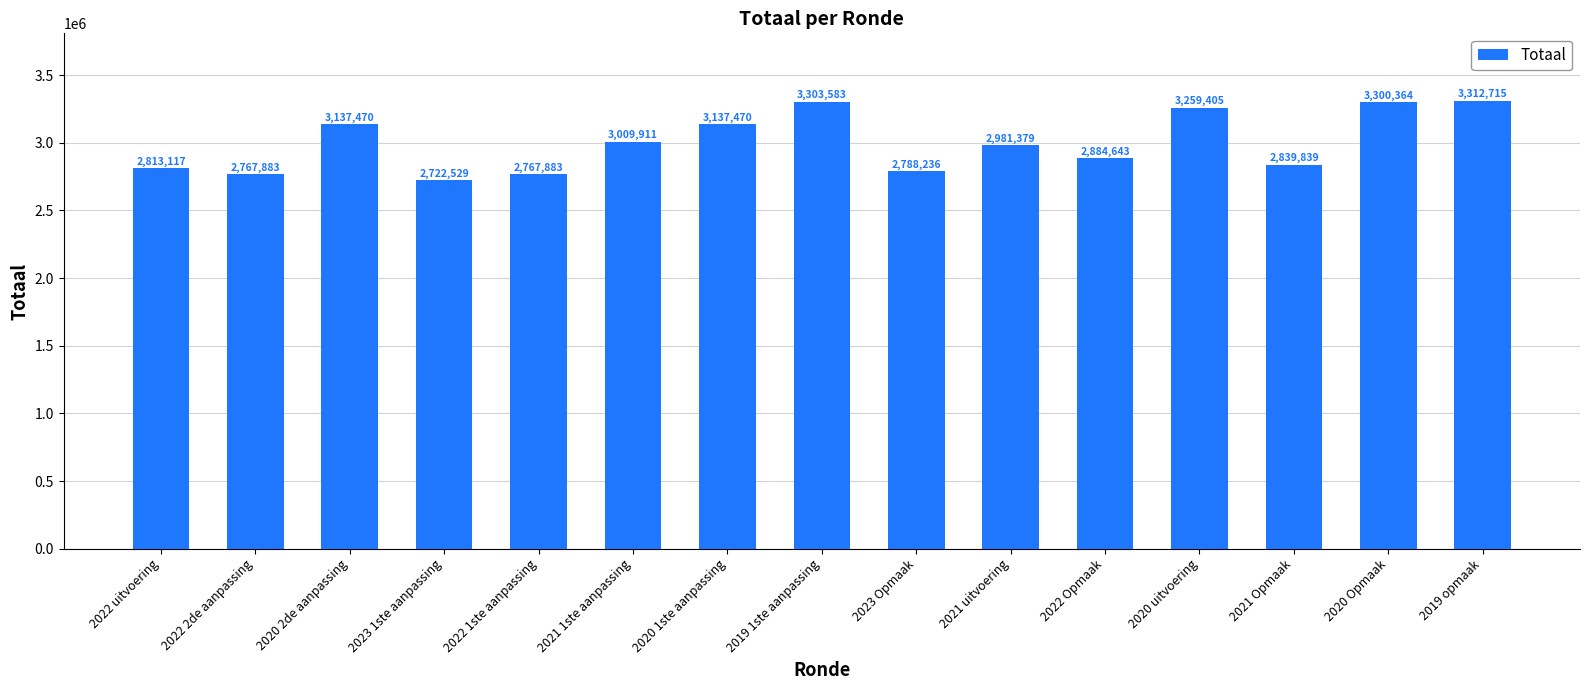

What is the label of the 2nd bar from the left?

2022 2de aanpassing